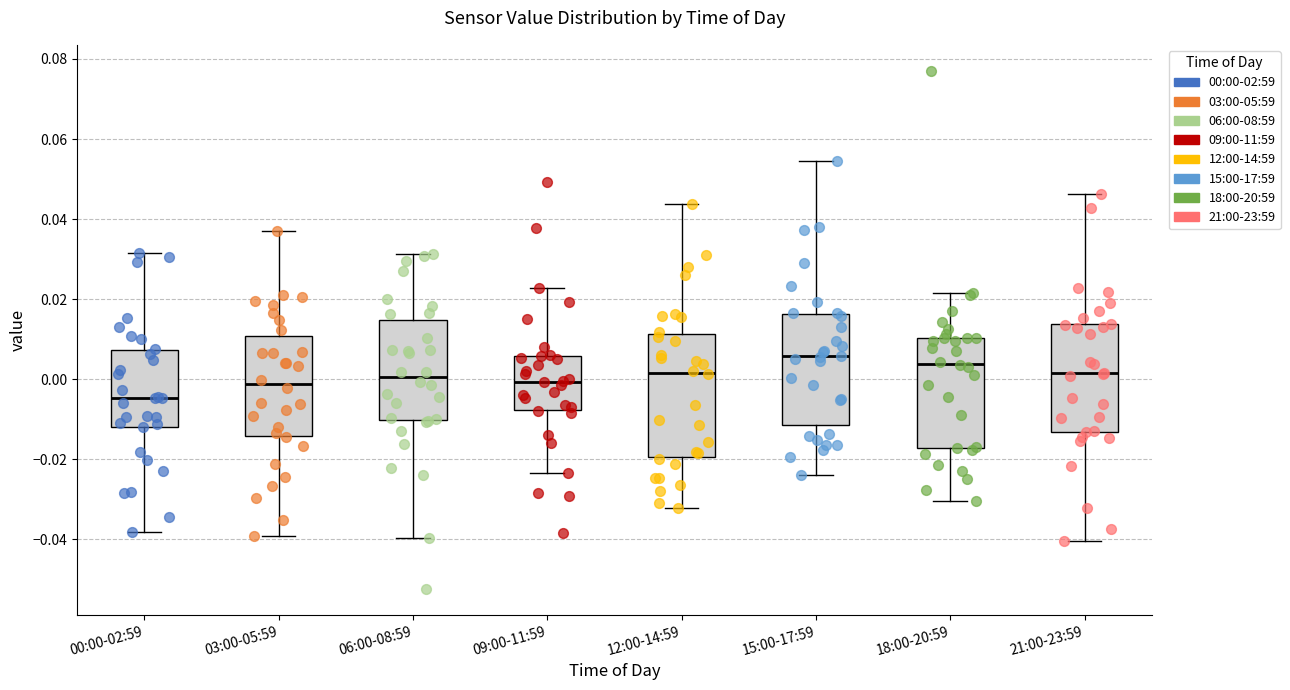

Which box is the tallest, from its lower edge to its upper edge?

12:00-14:59